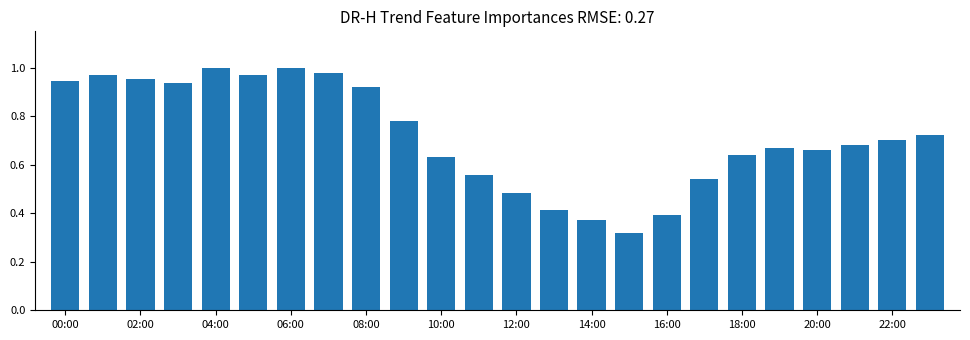

Count the number of categories in the chart.

24